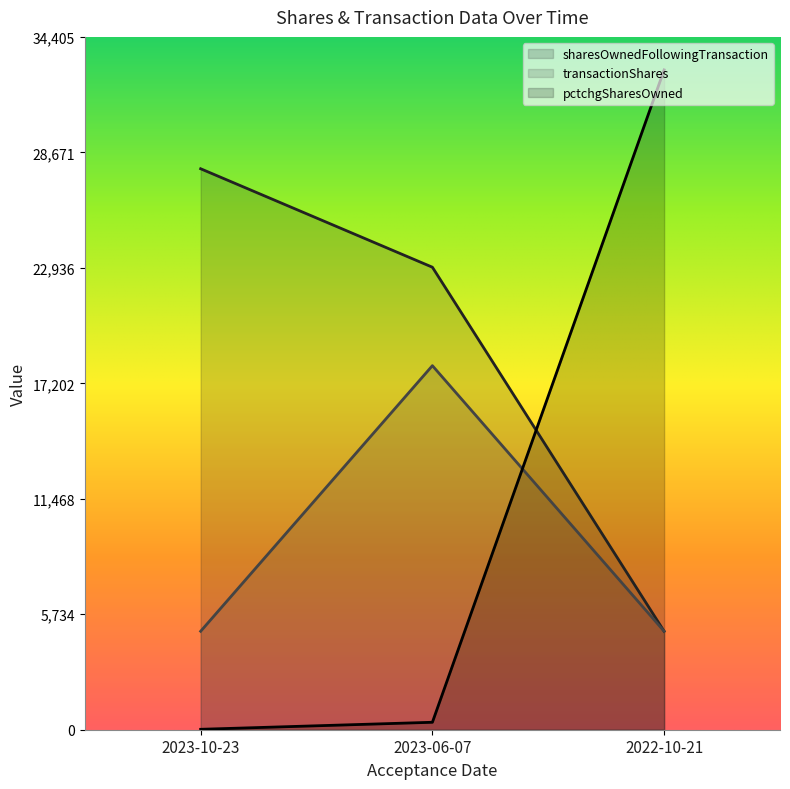

Rank the series by their maximum value, from lowest to highest.

transactionShares, sharesOwnedFollowingTransaction, pctchgSharesOwned